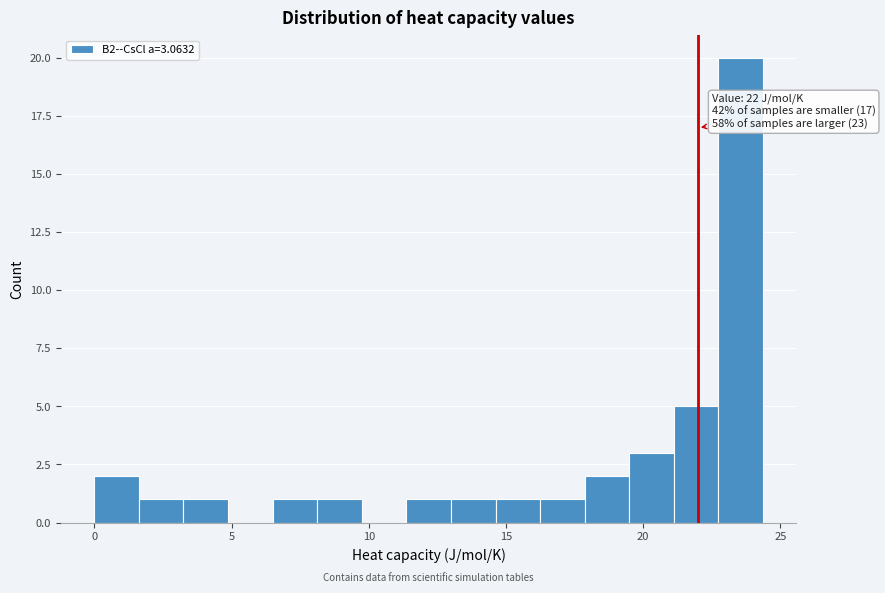

Around what value on the x-axis is the tallest bar? Give the approximate position of its centre, as read against the axis.

23.5